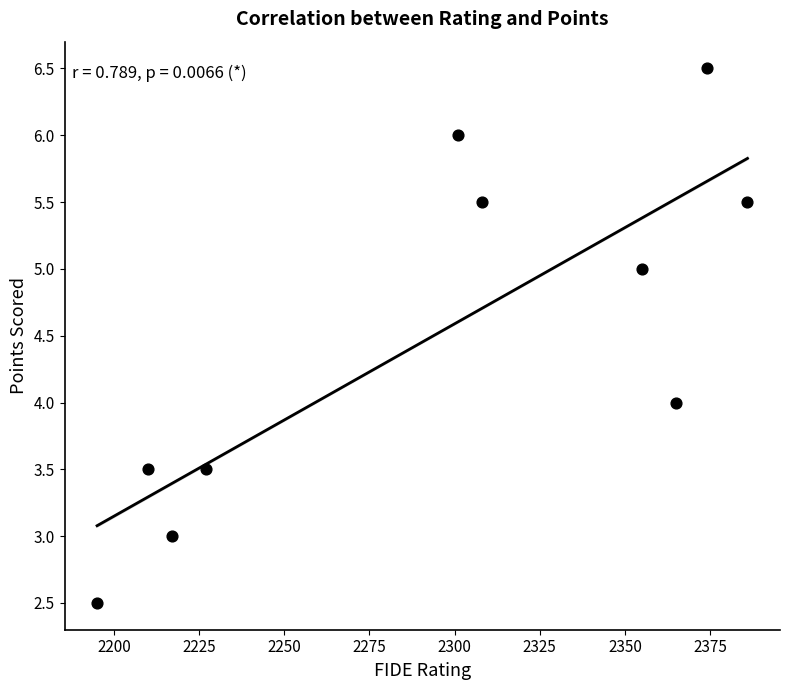

What is the average X value?

2293.8